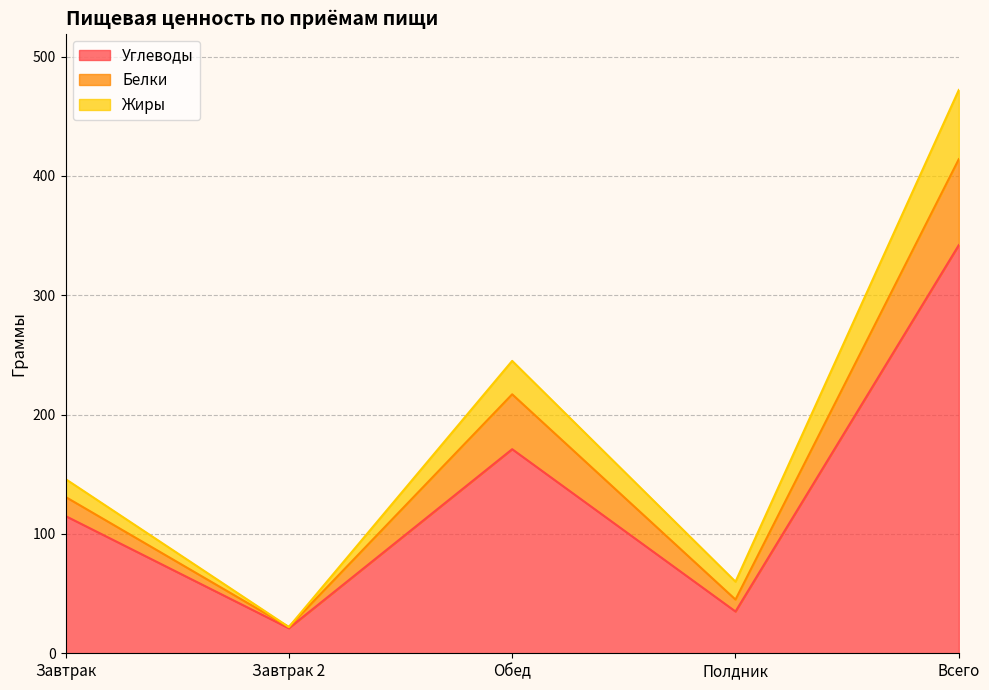

At which label does Углеводы reach its peak?

Всего